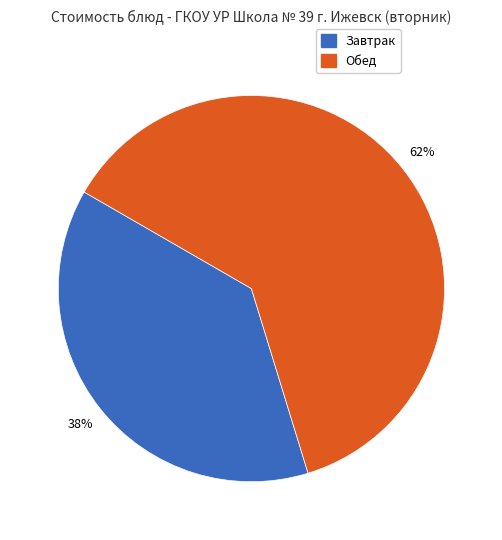

Is there a majority slice in this chart?

Yes